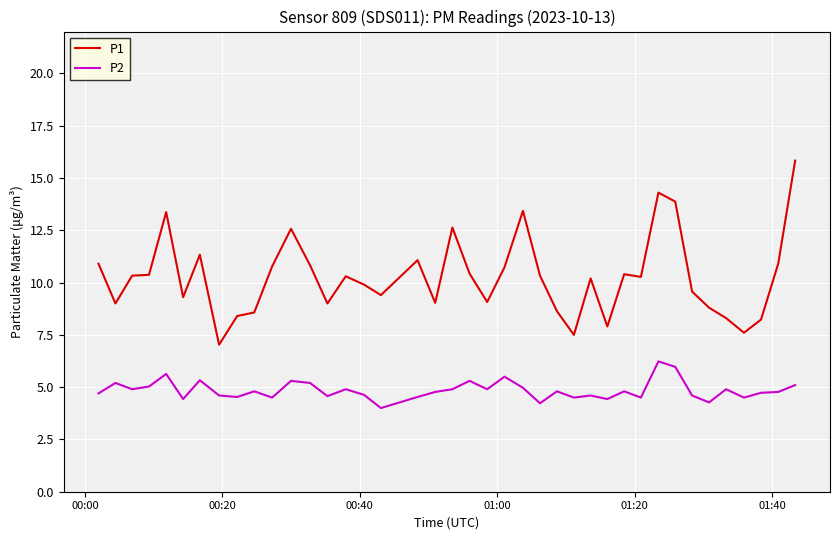

What is the difference between the maximum and minimum values in the P2 series?

2.2